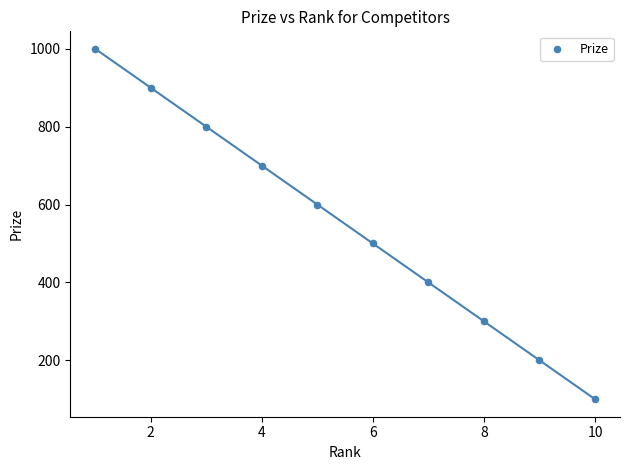

What is the range of Y values (max minus min)?

900